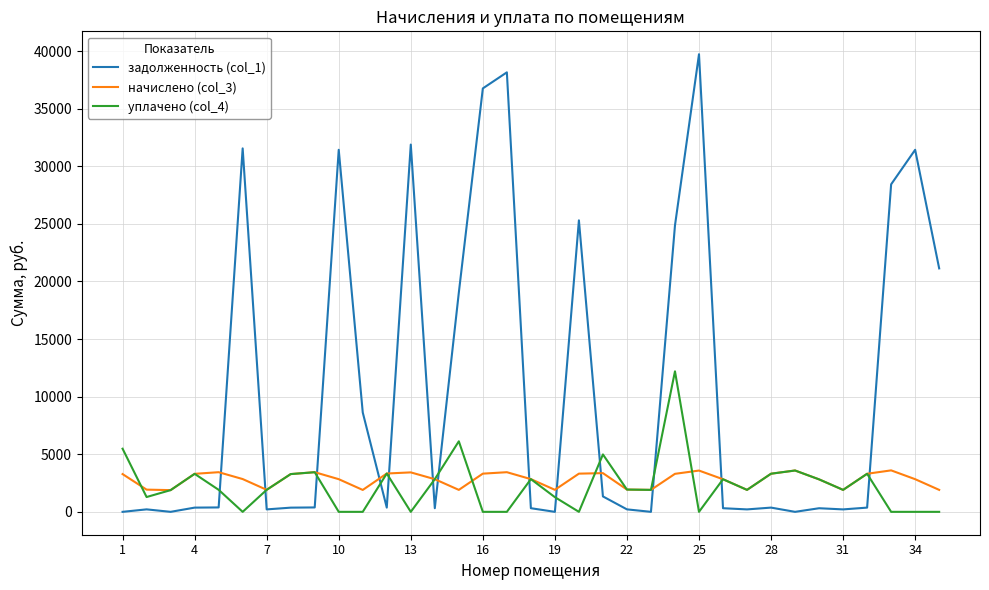

What is the average value of the задолженность (col_1) series?

10702.9